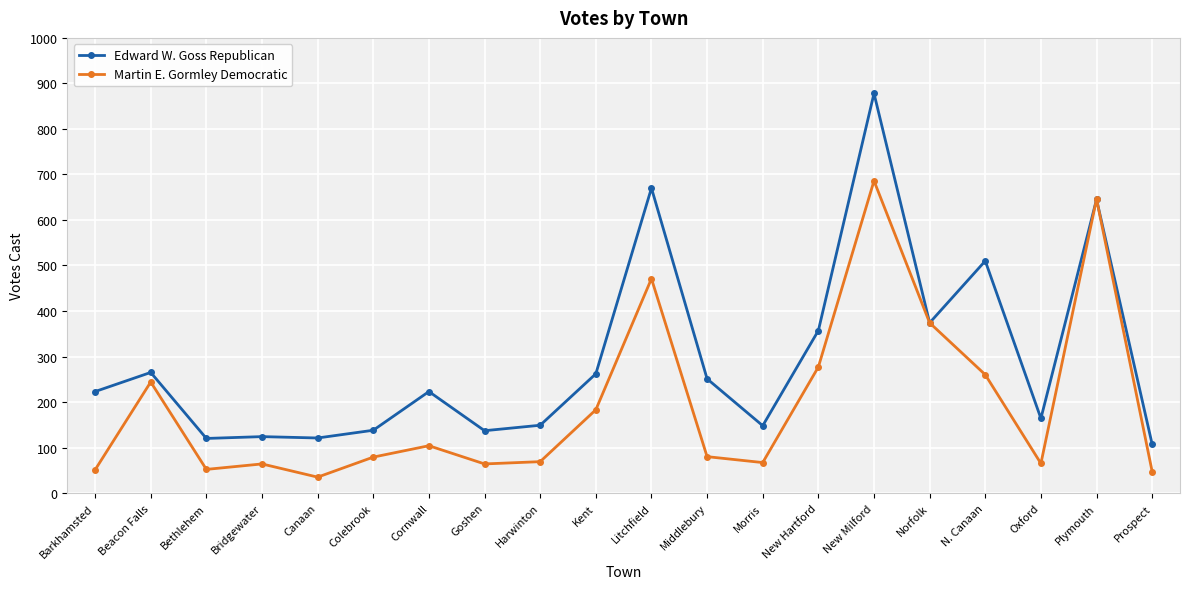

What is the total value across all series at Middlebury?

331